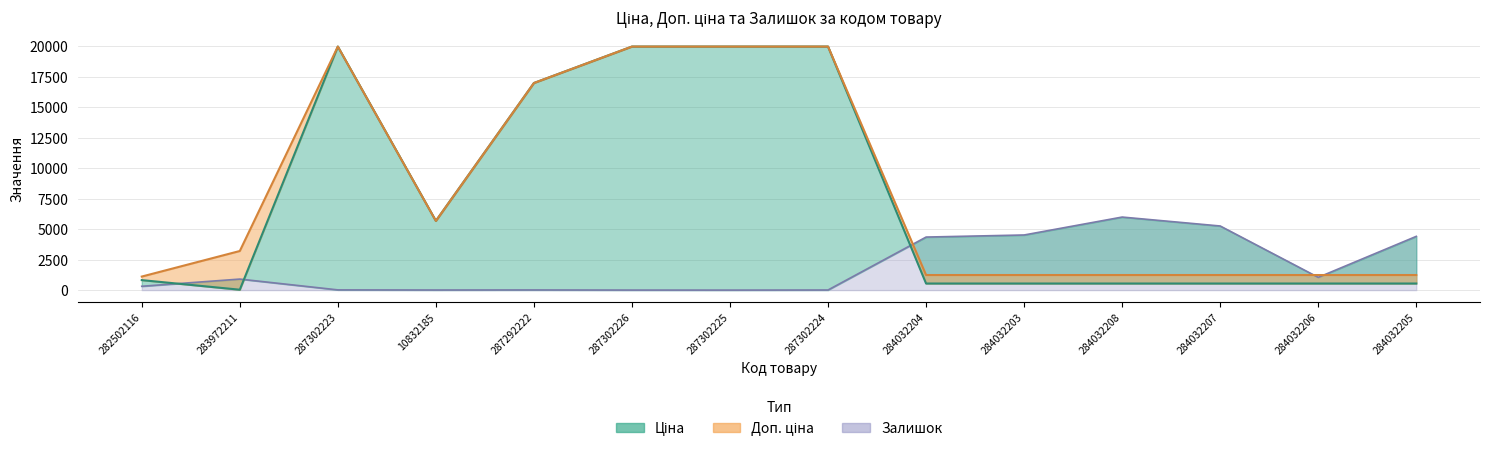

True or false: Доп. ціна has more than 1 points higher than both neighbors.

False